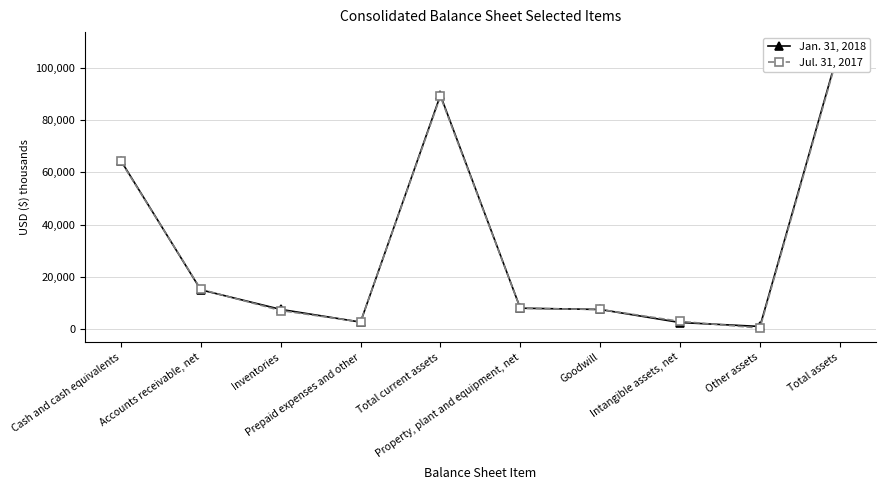

What position from the right is Other assets?

2